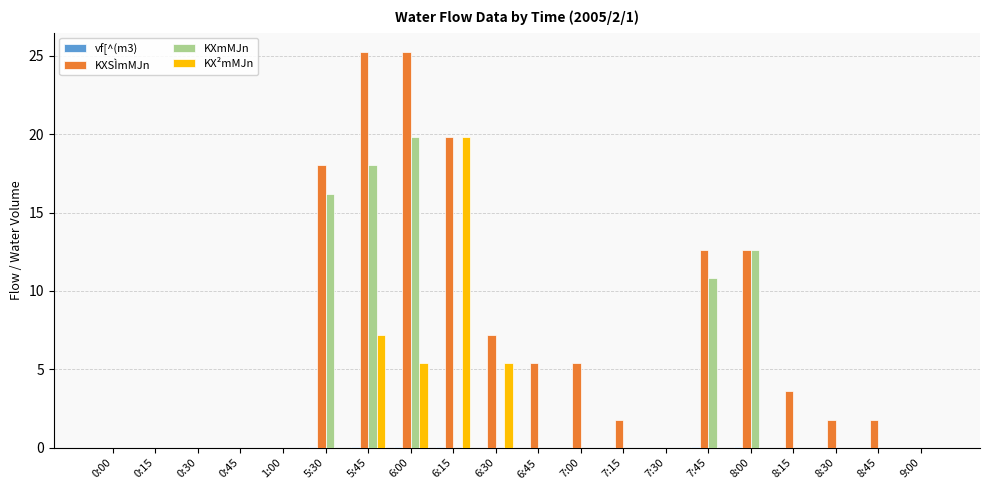

How many data points does each series have?

20